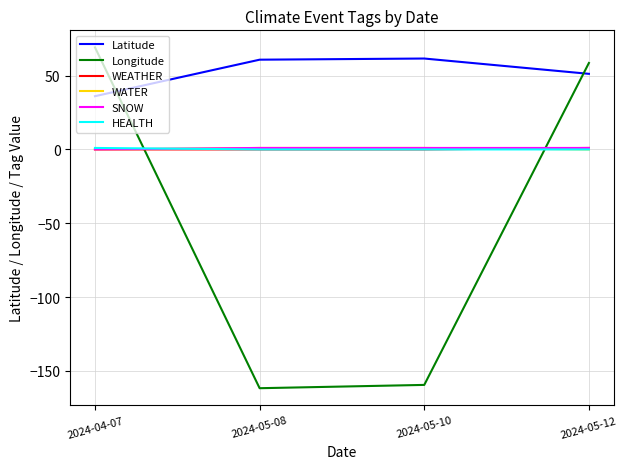

The HEALTH series shows 1.0 at 2024-04-07. True or false?

True